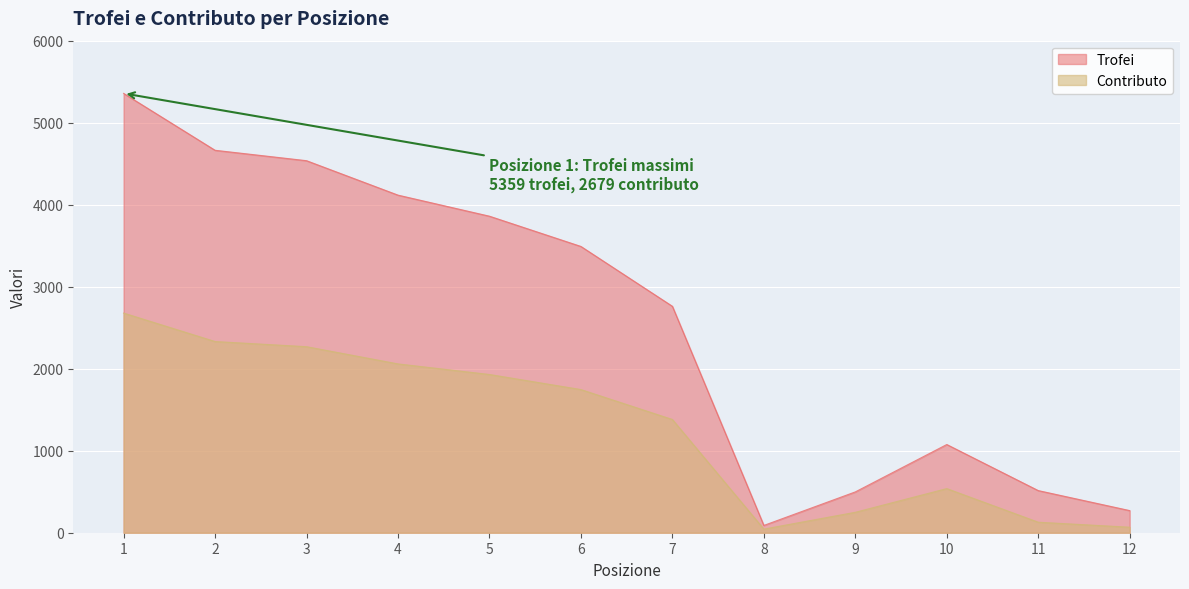

What is the maximum value shown in the chart?

5359